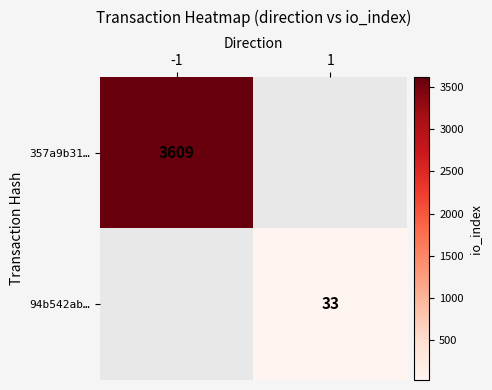

Is it true that 357a9b31… equals 3609 at -1?

True